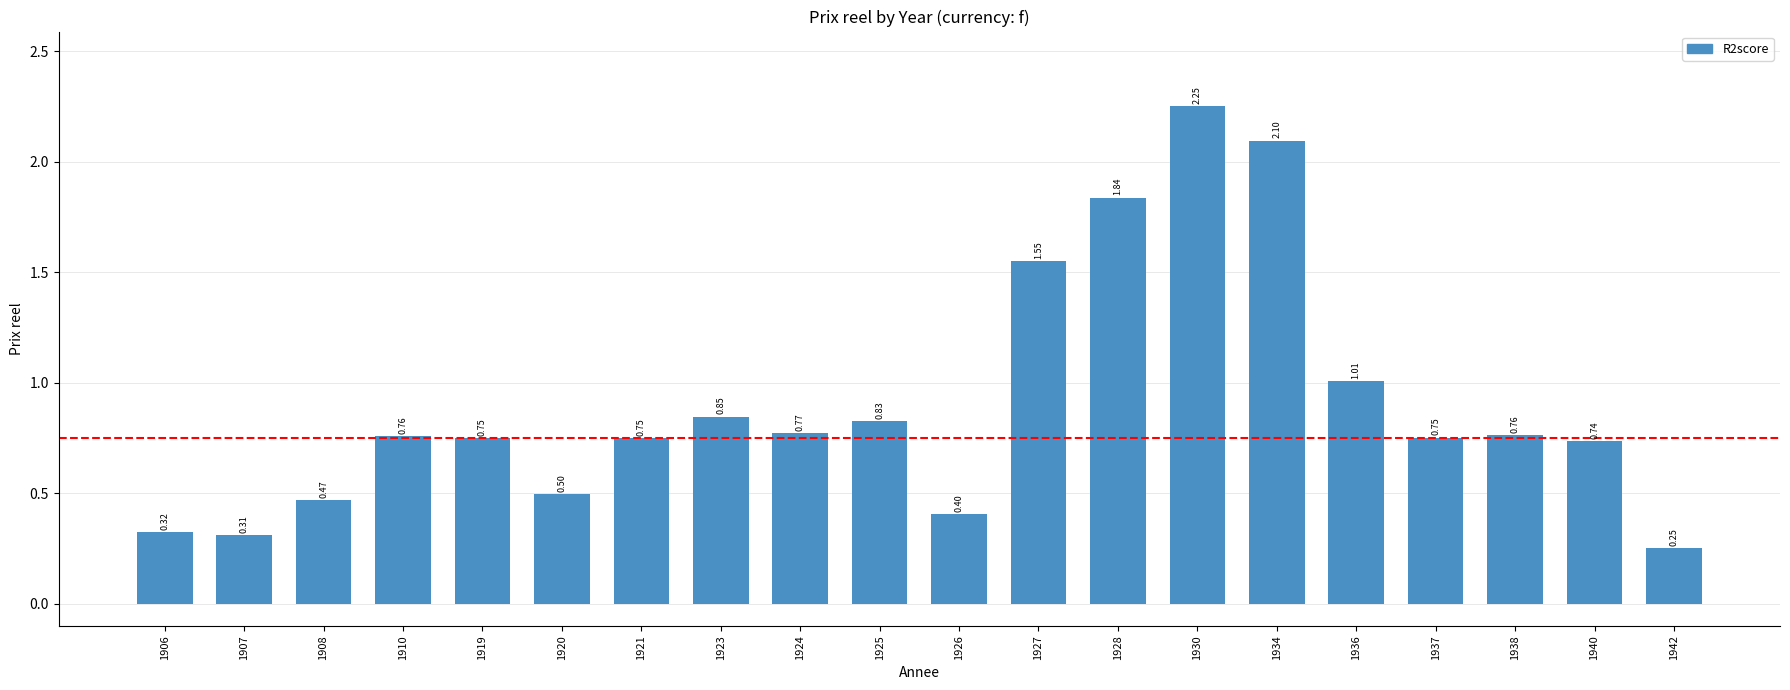

At which category does the chart reach its peak across all series?

1930